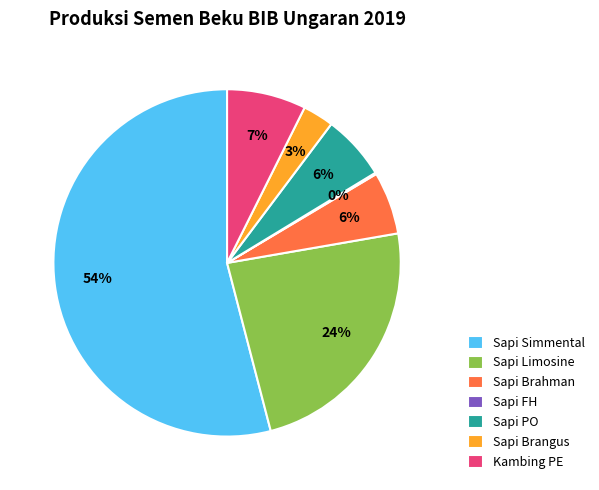

Between Sapi Limosine and Kambing PE, which is larger?

Sapi Limosine